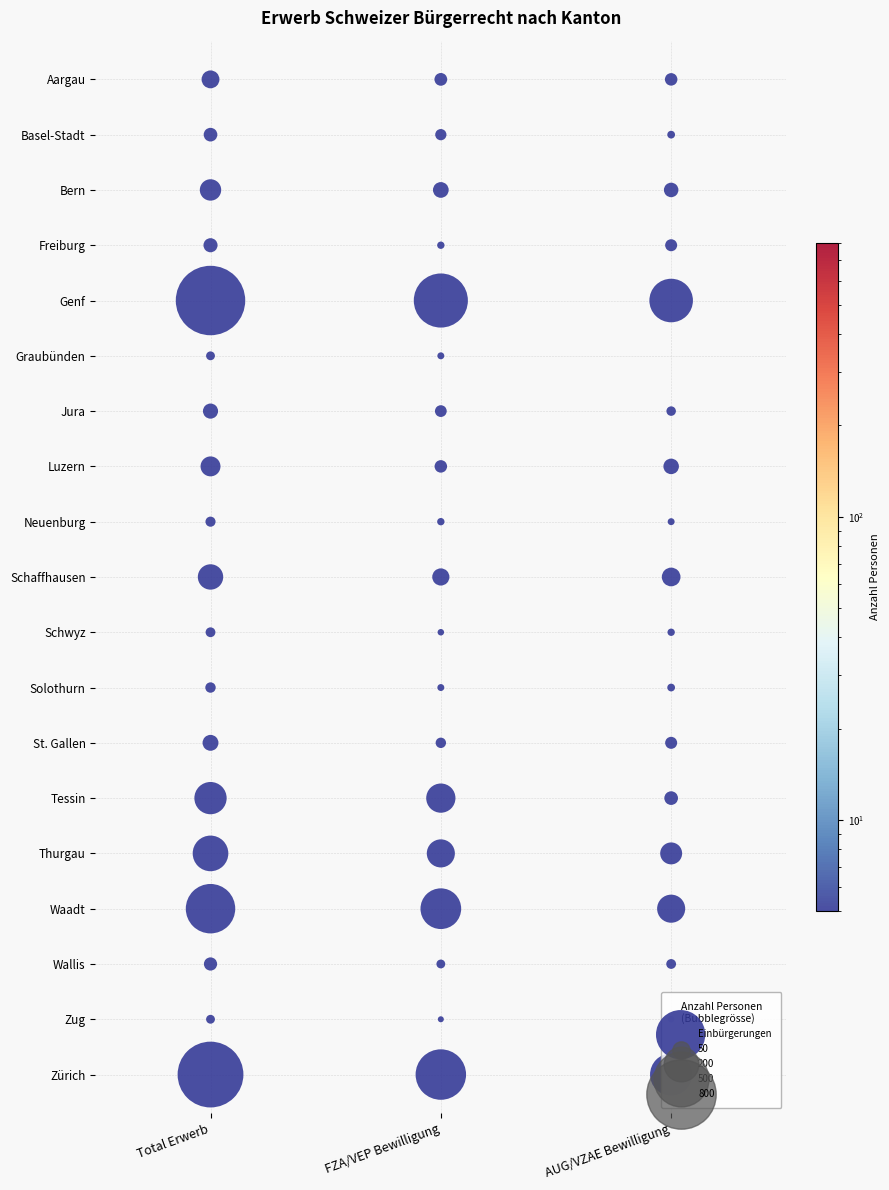

What is the average value of the Aargau series?

35